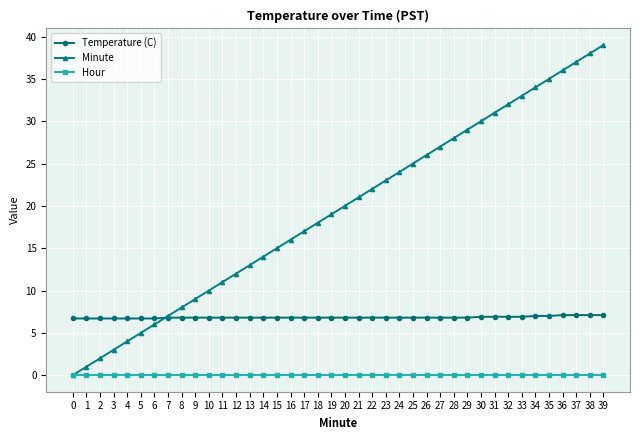

List the series in order of their overall mean, lowest first.

Hour, Temperature (C), Minute